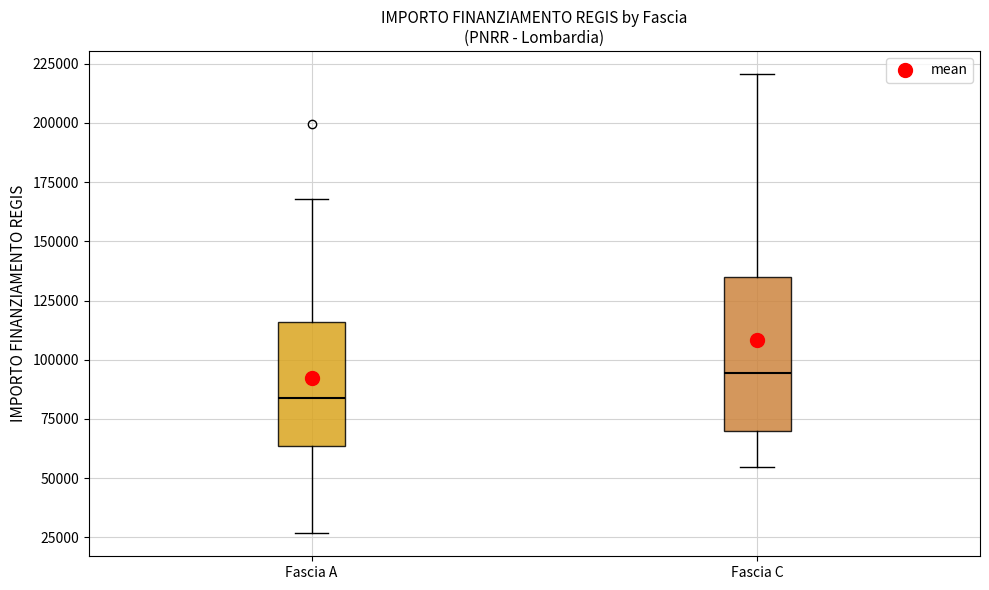

Reading left to right, transcribe this box plot: for each box, give where its median line is, the range the box spans, and where its two whiskers end, as read against the y-axis. The values are not printed on the chart, so give them approximately, as read against the axis.

Fascia A: median 85000, box 65000 to 115000, whiskers 25000 to 170000
Fascia C: median 95000, box 70000 to 135000, whiskers 55000 to 220000